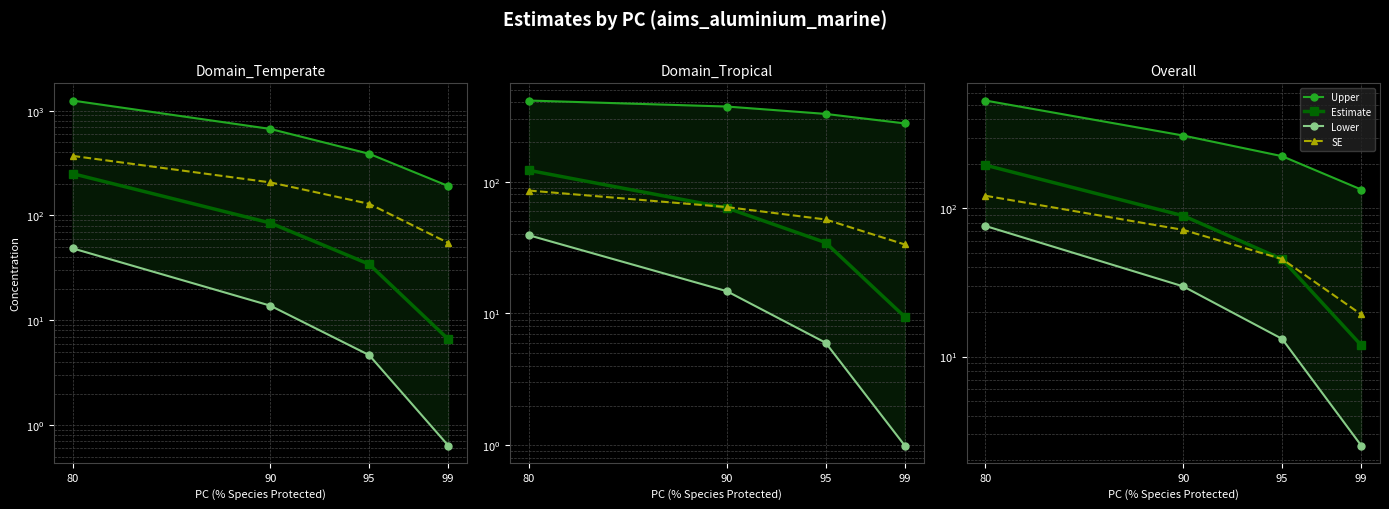

What is the total value across all series at 90?

500.5